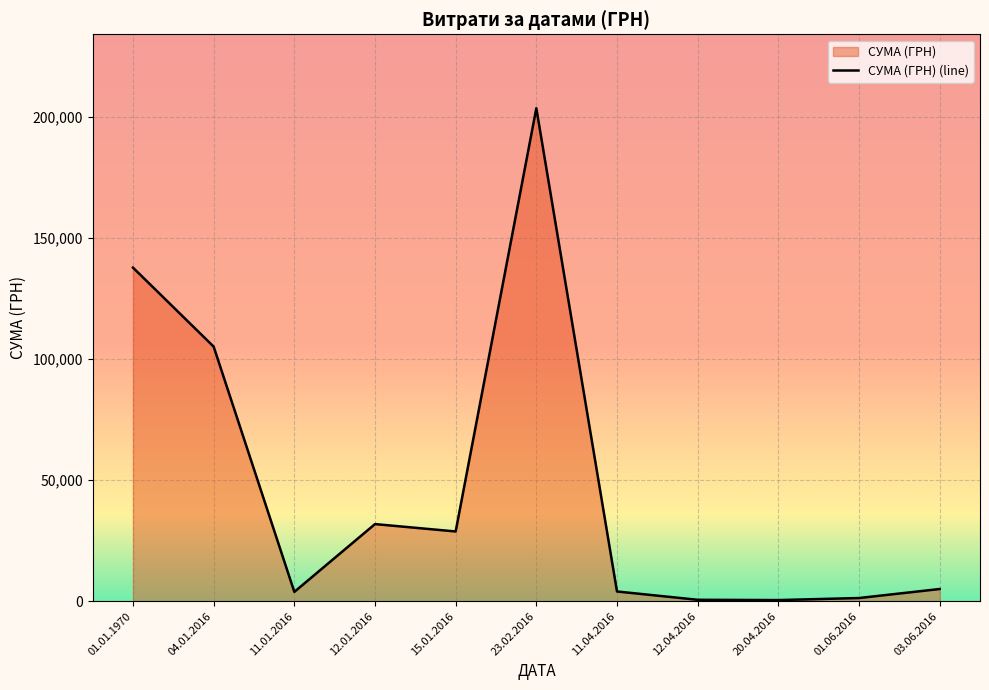

Which category has the lowest value across all series?

20.04.2016